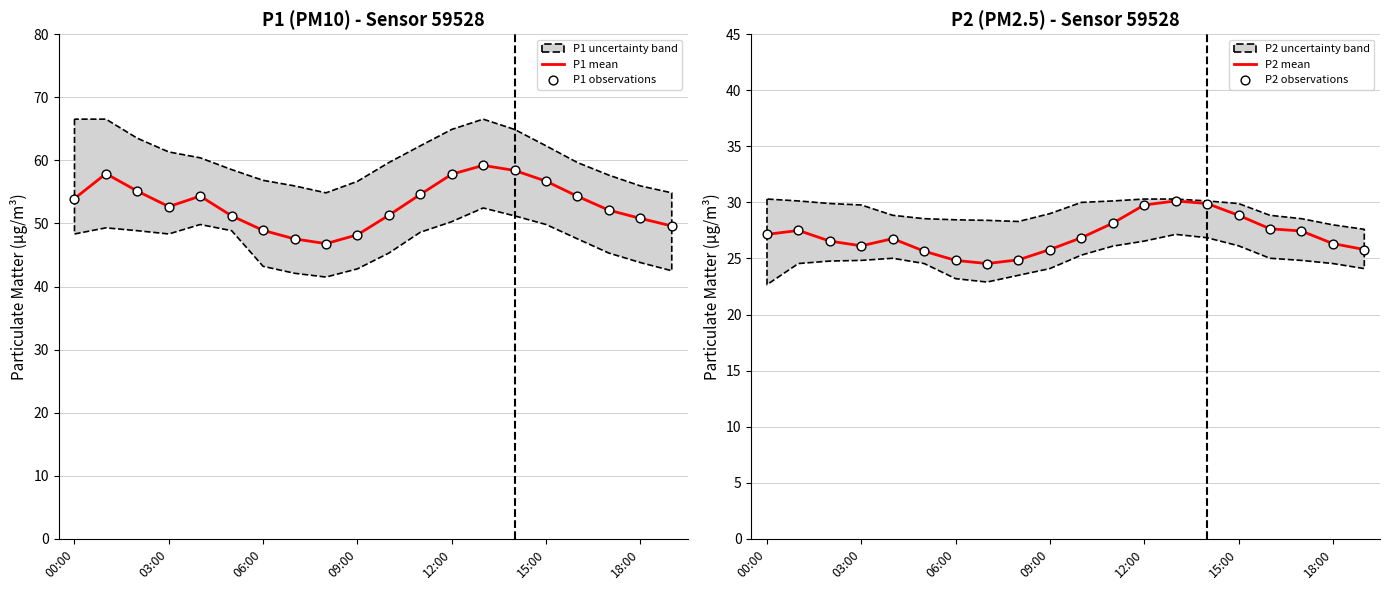

Which series has the largest Y range (max minus min)?

P1 mean